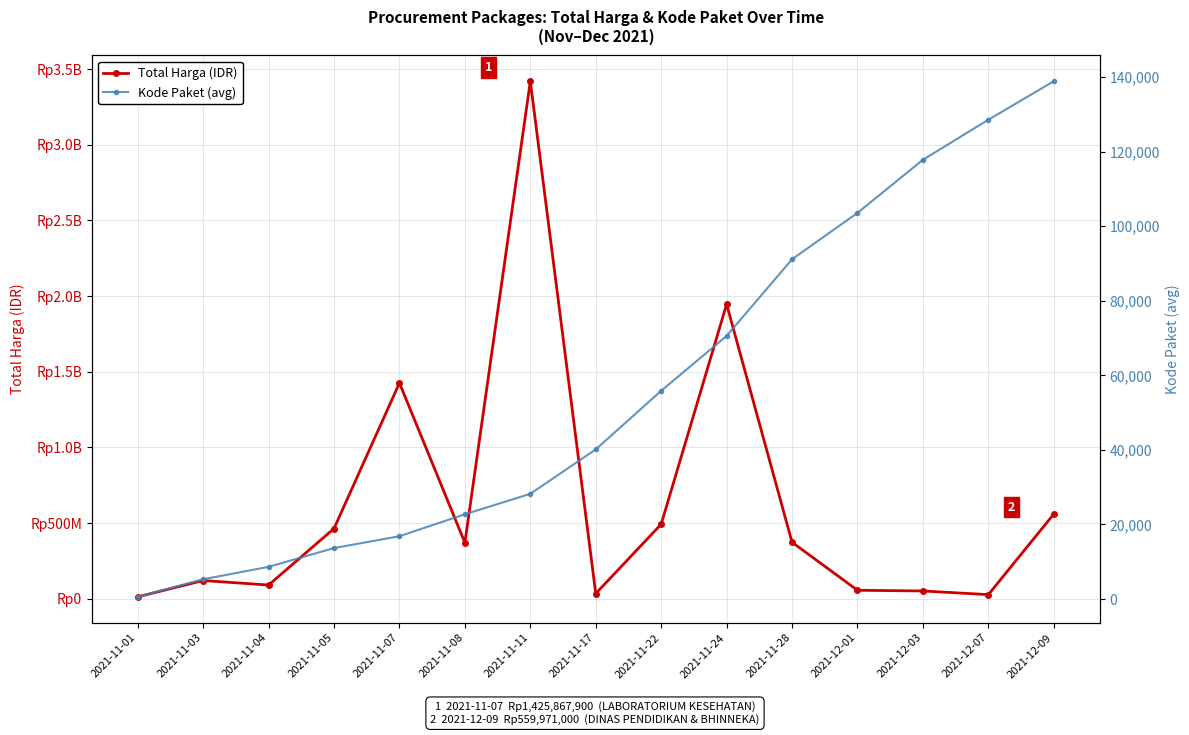

Is it true that Total Harga equals 954098329.5 at 2021-11-07?

False